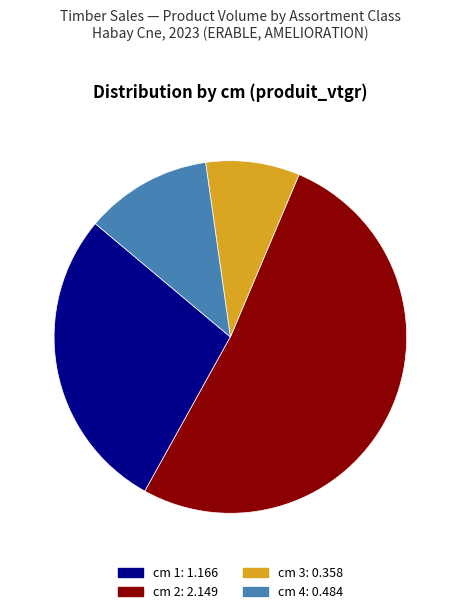

To the nearest percent, what is the combined percentage of cm 3 and cm 1?

37%